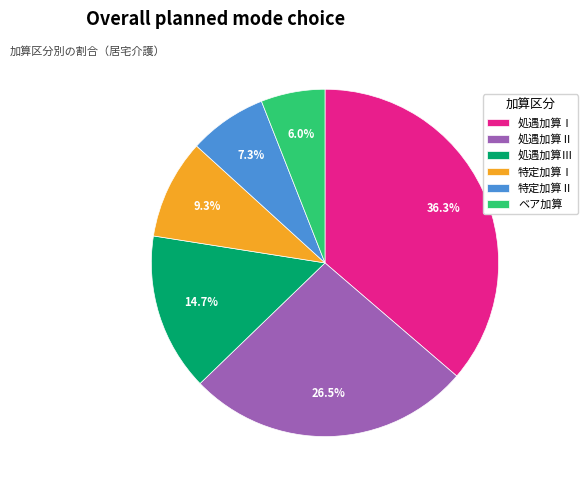

Is there any slice that represents more than half of the pie?

No